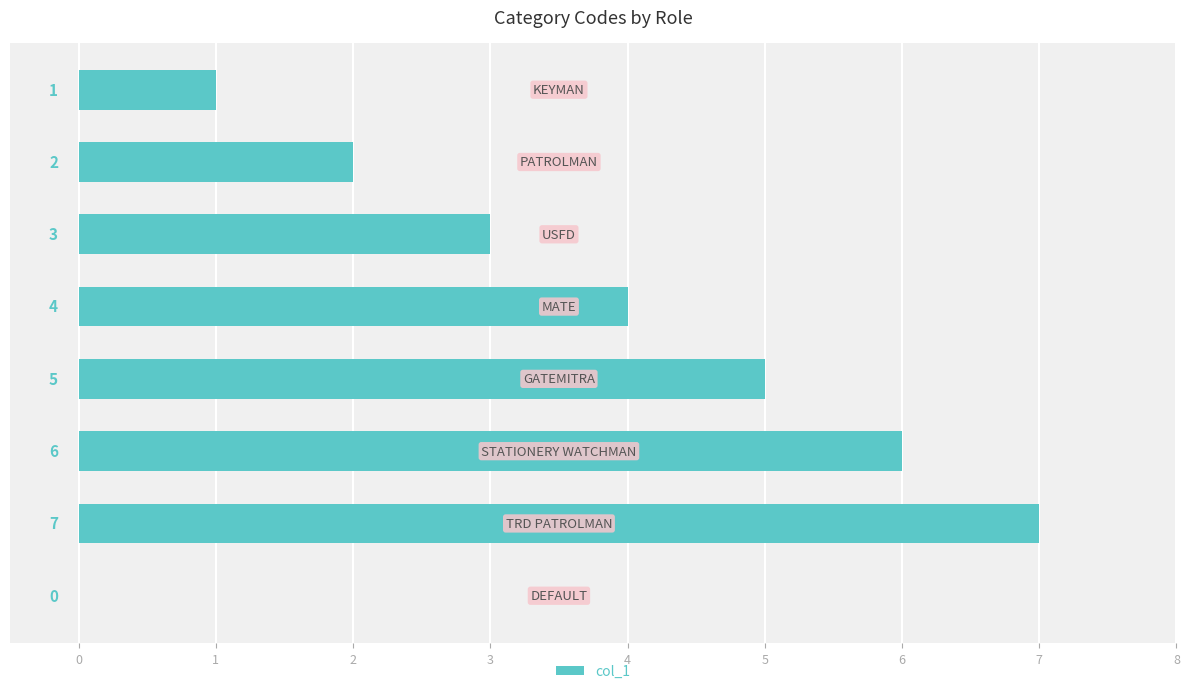

What is the sum of all values?

28